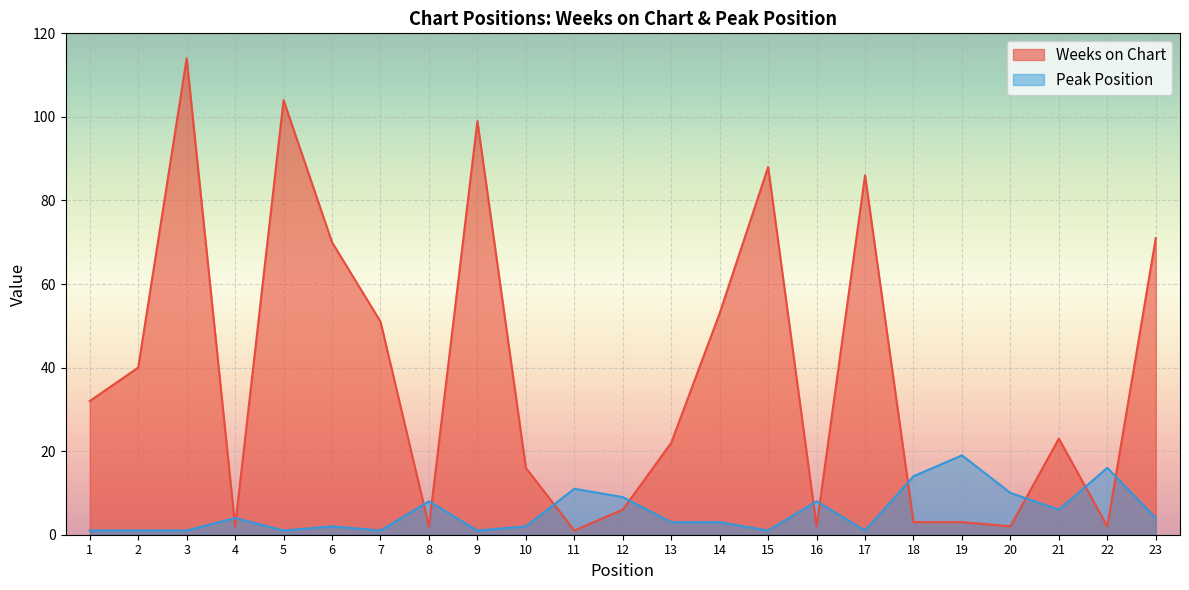

At 23, list the series in order from largest to smallest.

Weeks on Chart, Peak Position